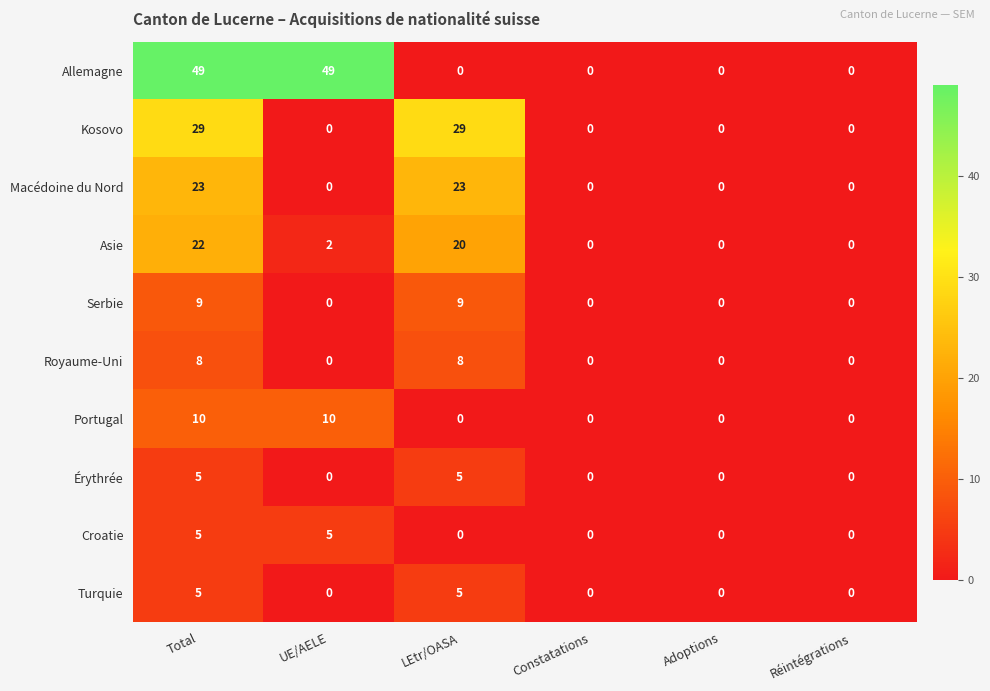

What is the sum of the Portugal values at UE/AELE and Réintégrations?

10